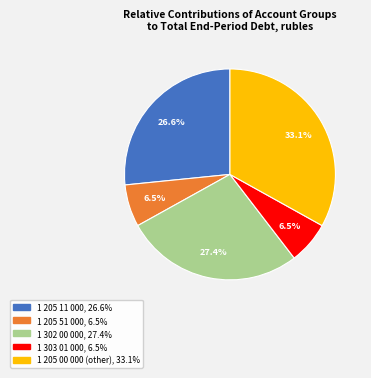

What percentage is NOT represented by 1 205 51 000?

93.5%